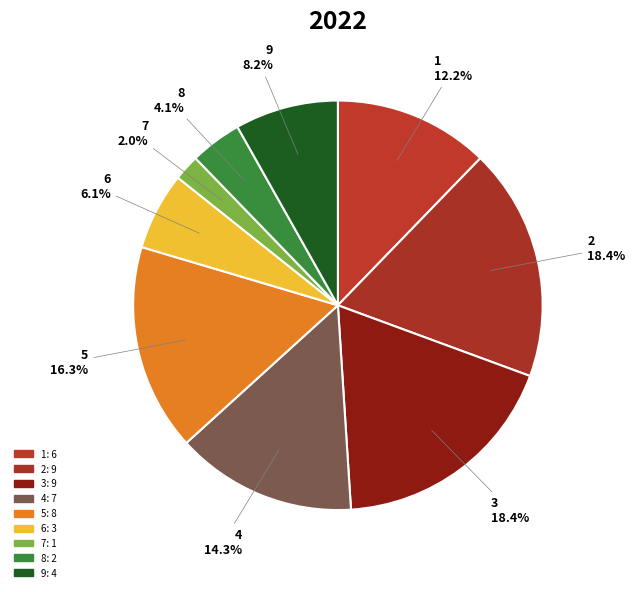

How many slices are in this pie chart?

9